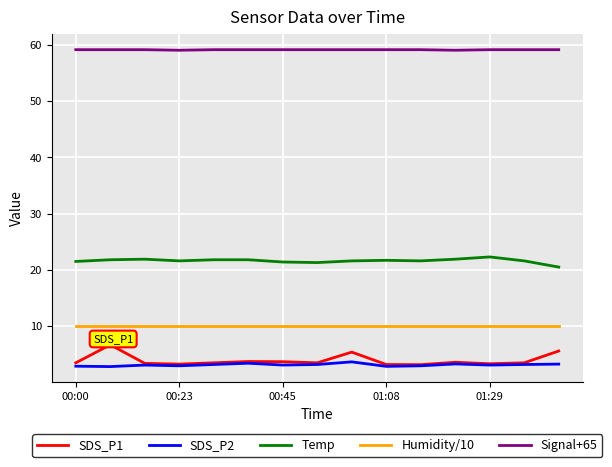

Which series has the largest total across all categories?

Signal+65